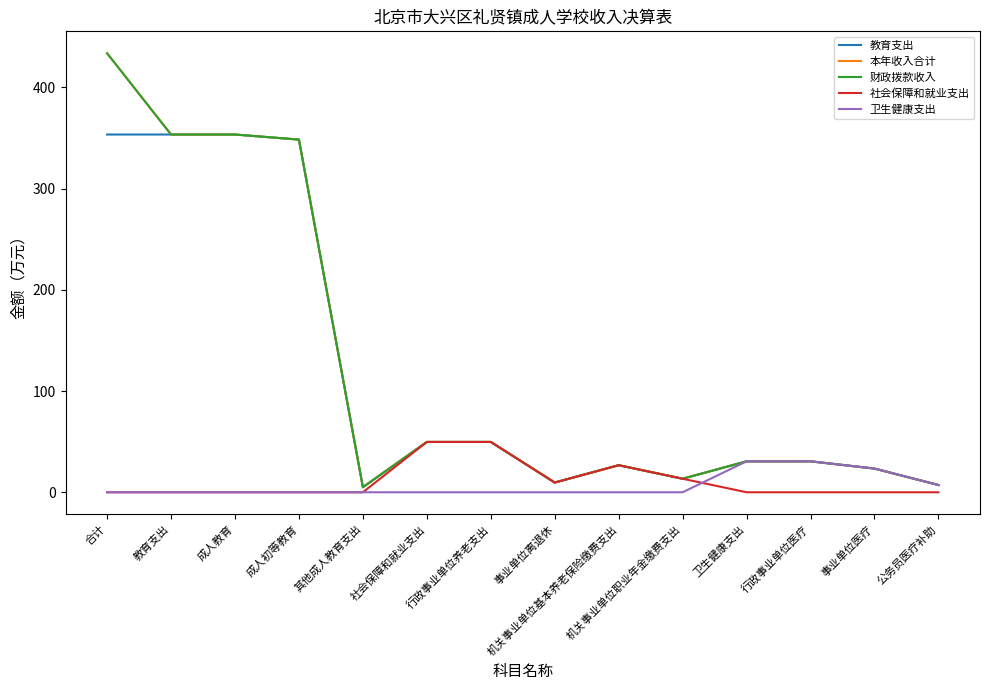

How many interior local valleys does the 财政拨款收入 series have?

3